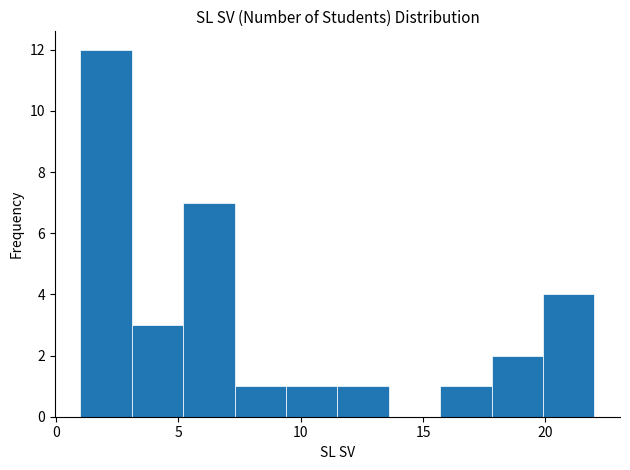

What is the height of the bar covering 15.7 to 17.8 on the x-axis? Neither the bar edges nor the heights are printed on the chart, so give them approximately, as read against the axes.

1